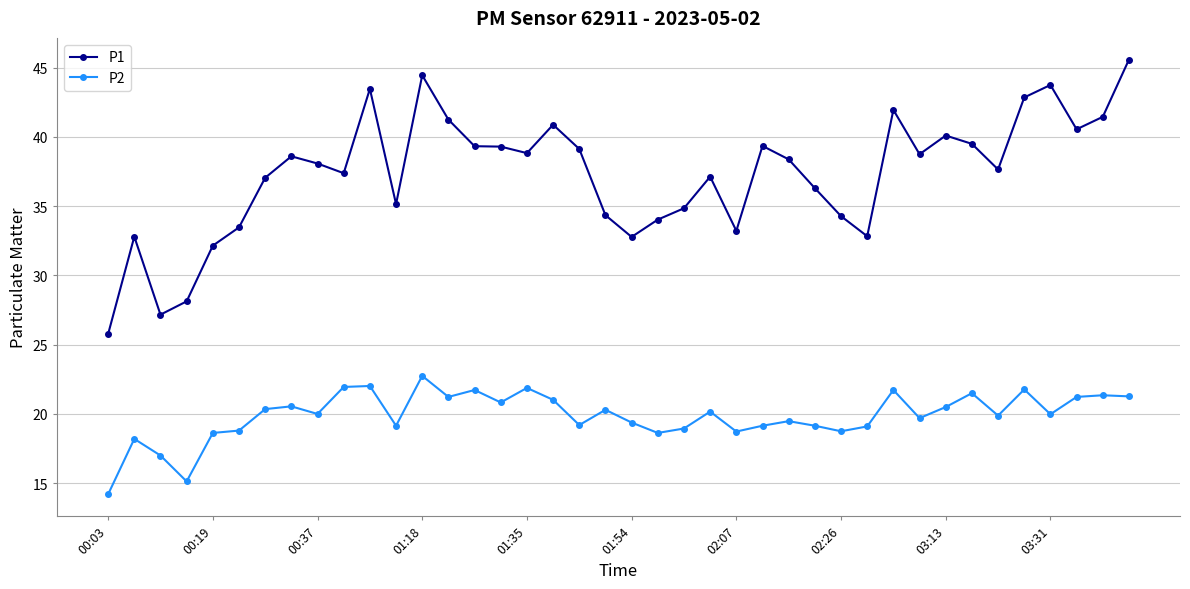

True or false: P1 and P2 cross at least once.

False